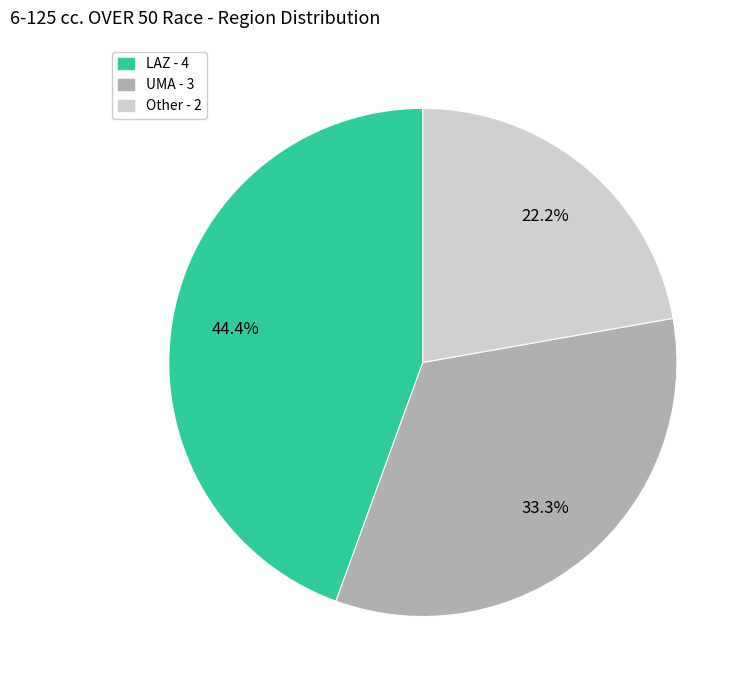

Which slice is the largest?

LAZ